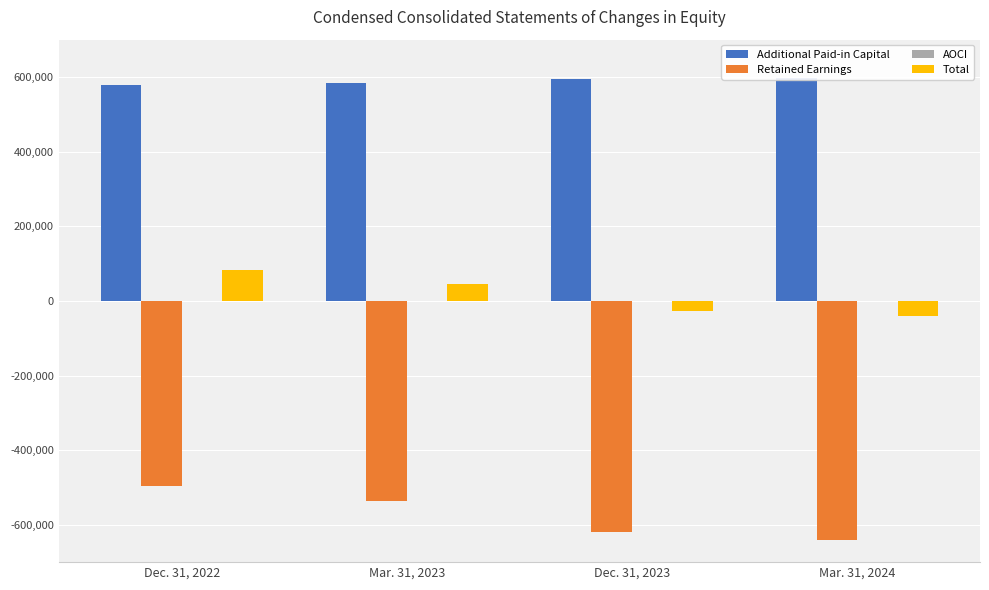

How many data points in Retained Earnings are above -536910?

1